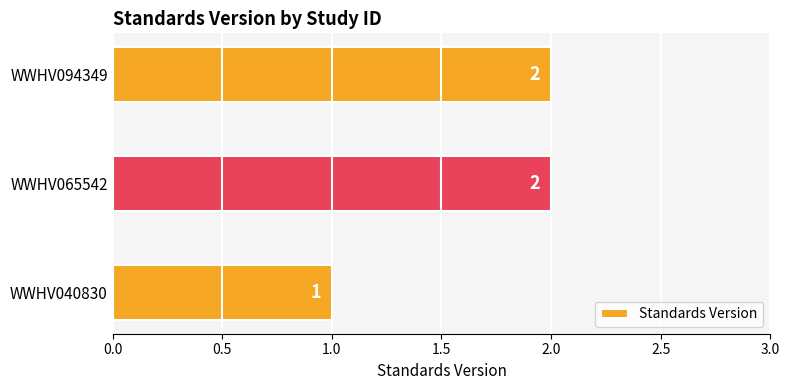

Count the values in the range 1 to 2.

3